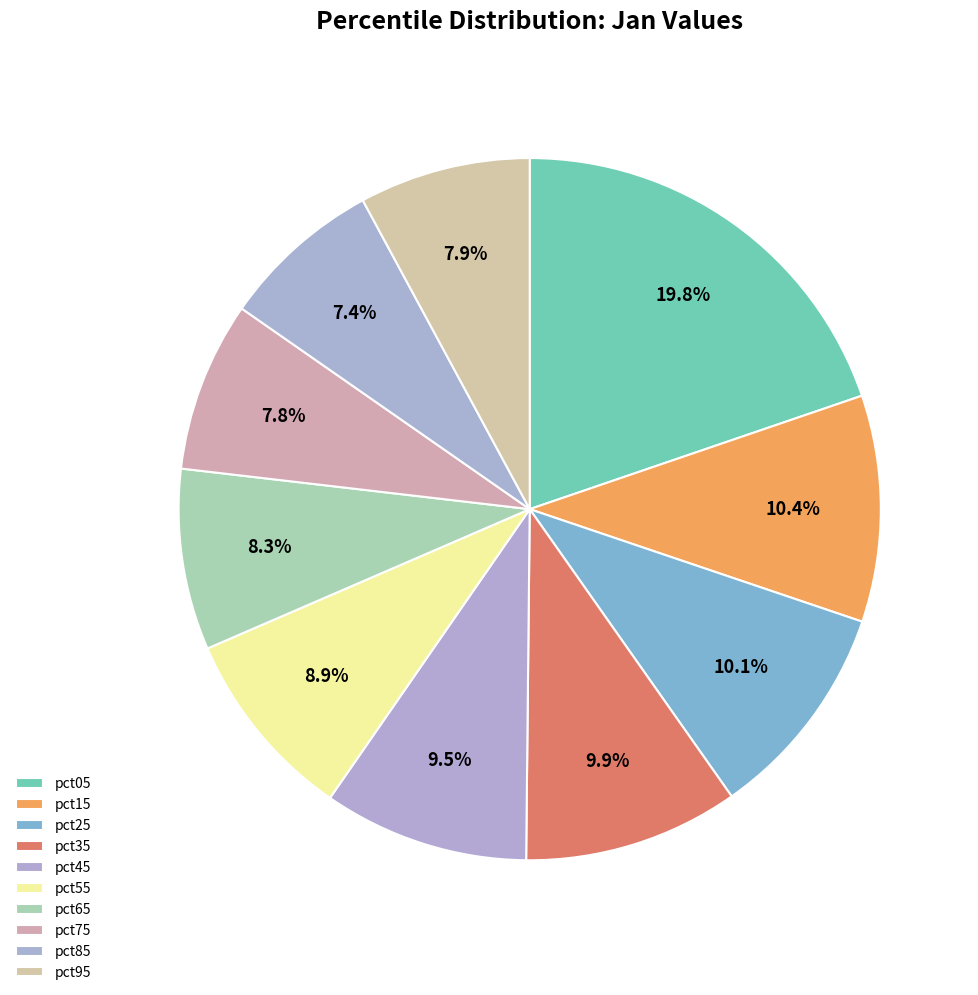

What percentage is the pct75 slice, to the nearest percent?

8%